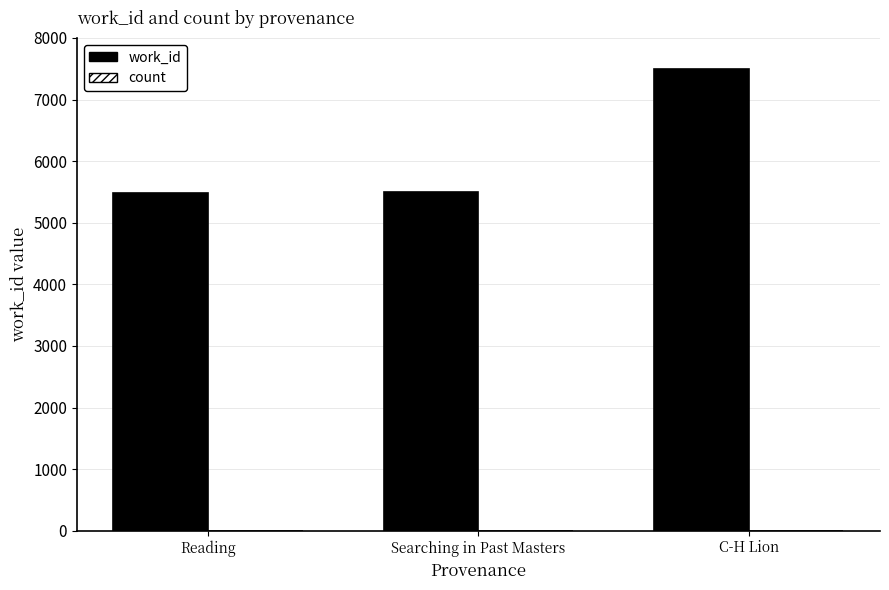

Which series changed the most between Searching in Past Masters and C-H Lion?

work_id